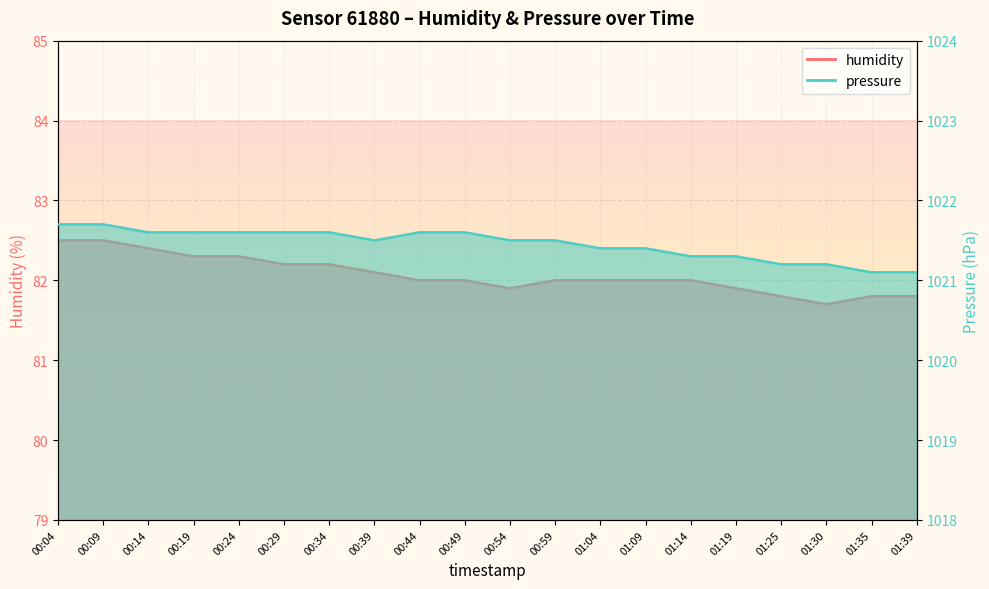

Which series has the largest range (max minus min)?

humidity